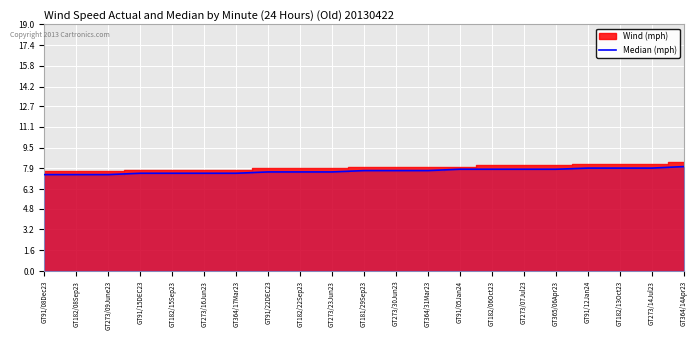

What is the sum of the values at GT182/15Sep23 and GT182/08Sep23?

15.0